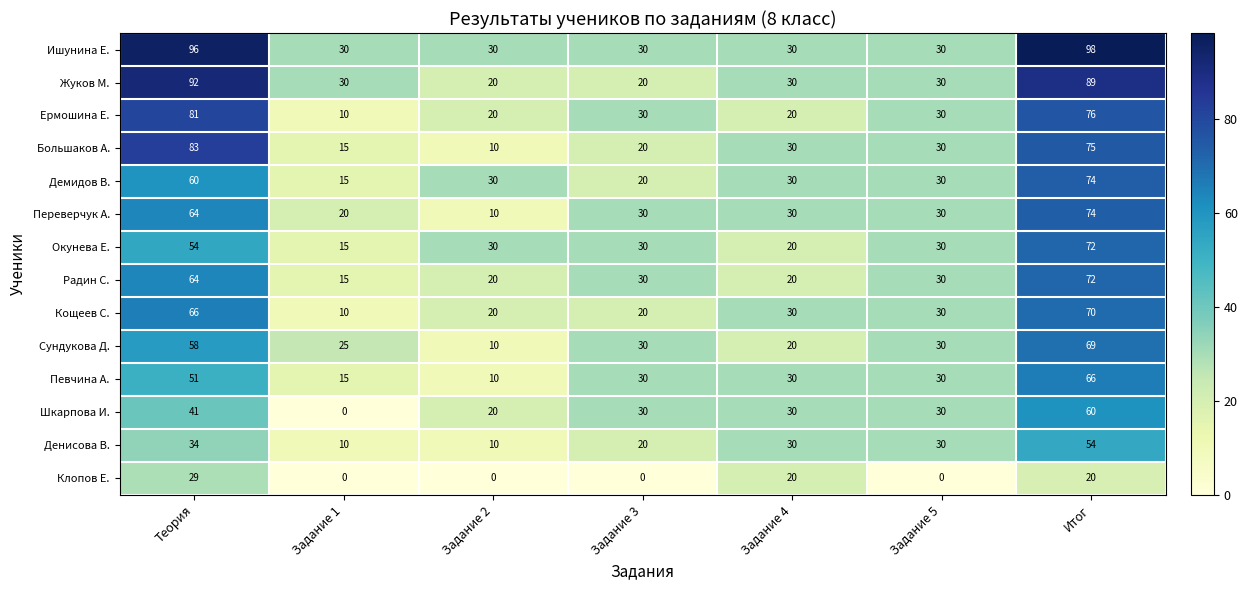

At which label does Сундукова Д. first exceed 30?

Теория